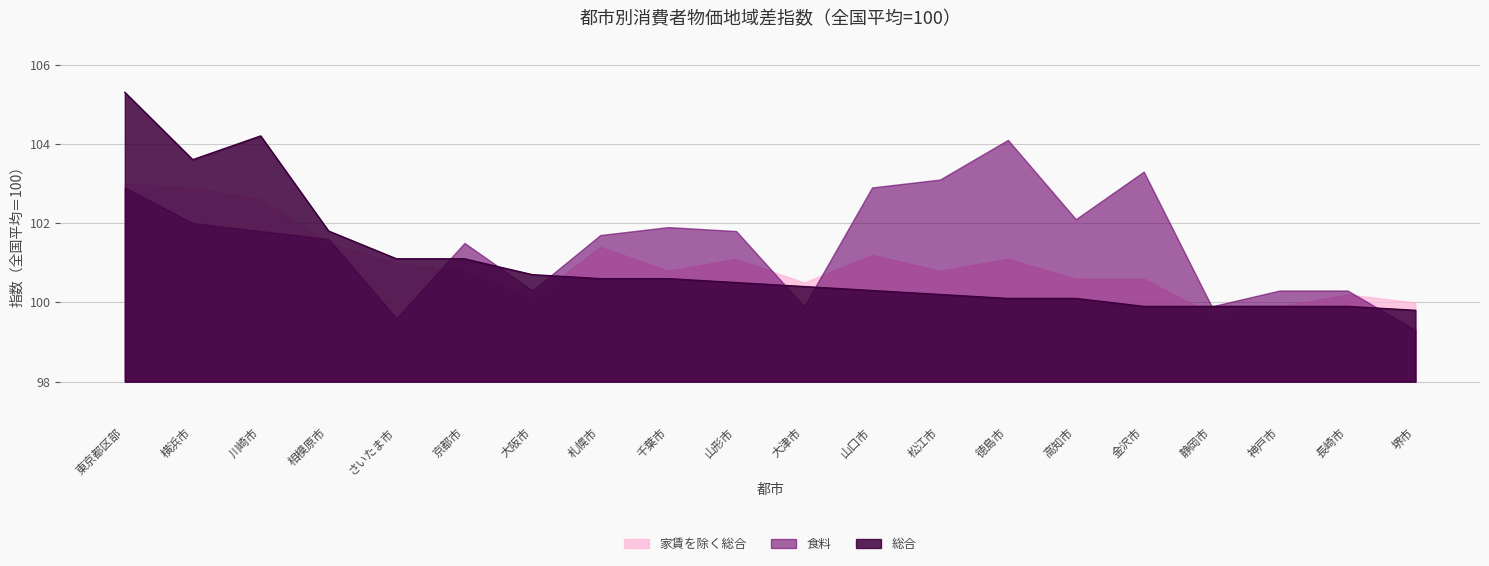

Between which two adjacent categories do 家賃を除く総合 and 食料 first intersect?

川崎市 and 相模原市